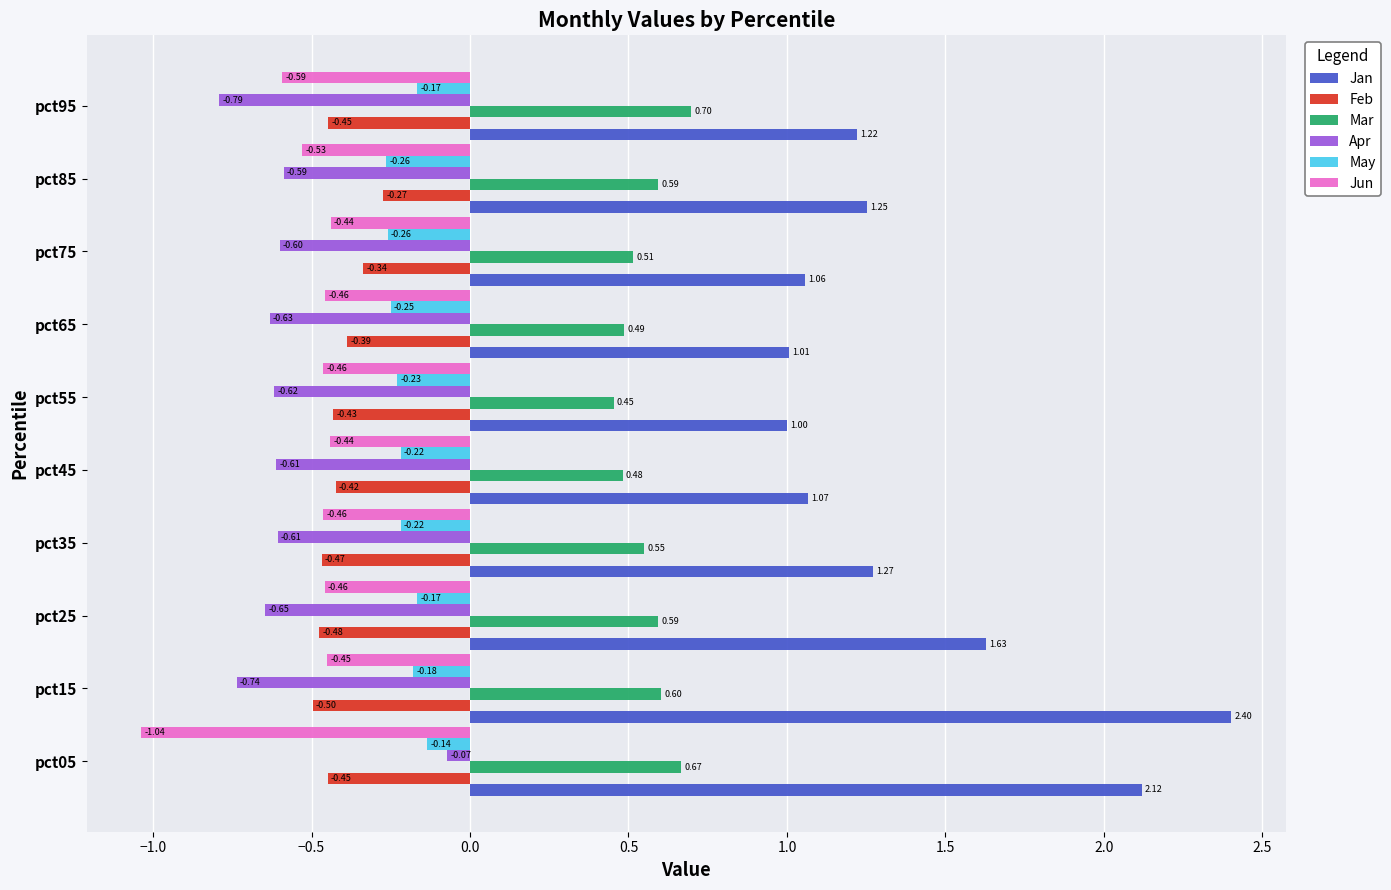

How many distinct data groups are displayed?

6